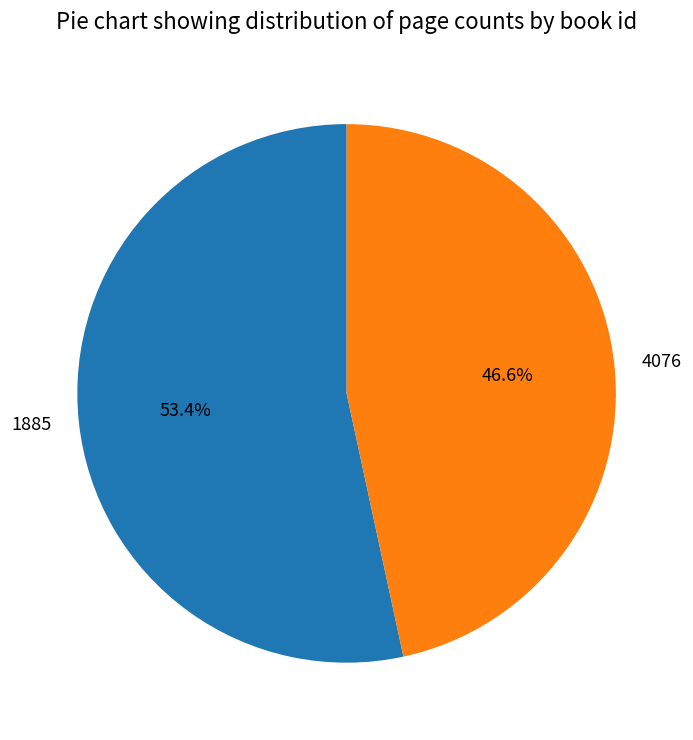

Between 1885 and 4076, which is larger?

1885